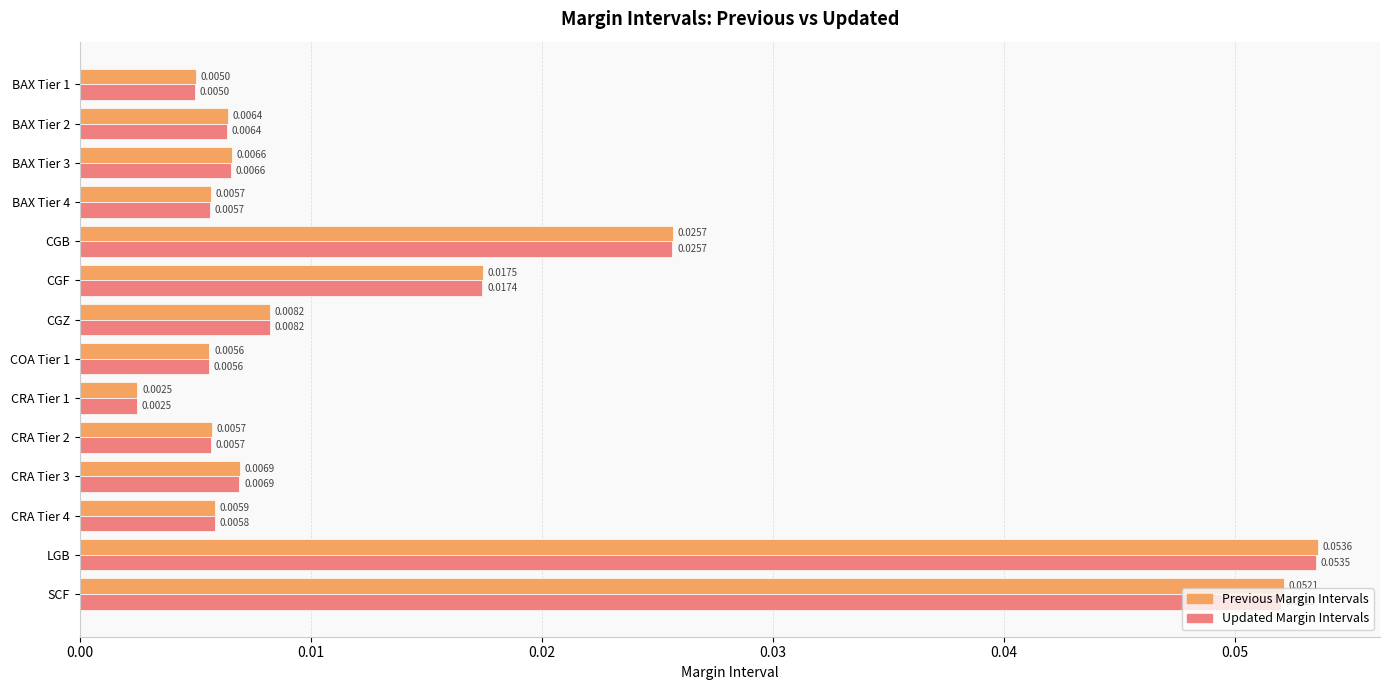

What are all the series names shown in the legend?

Previous Margin Intervals, Updated Margin Intervals